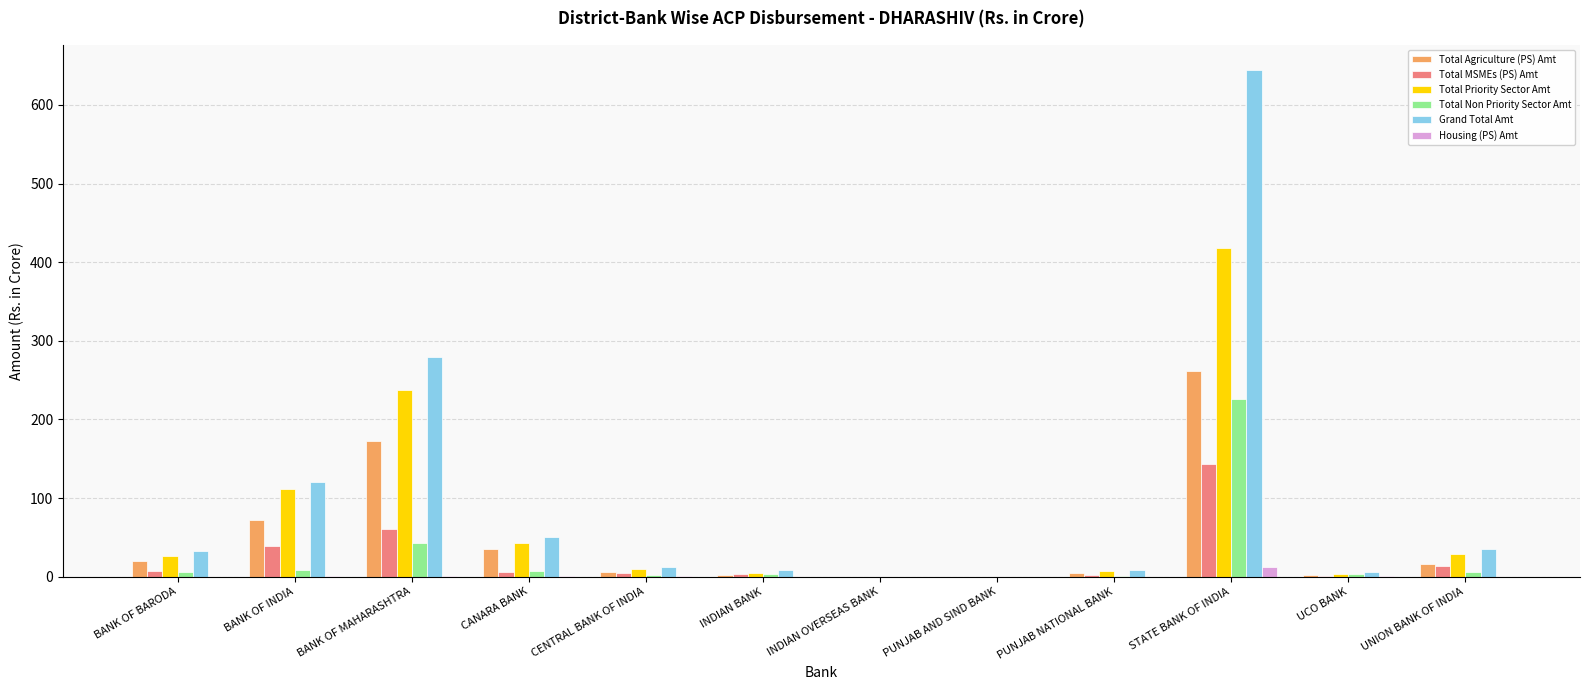

What is the greatest value displayed?

644.1